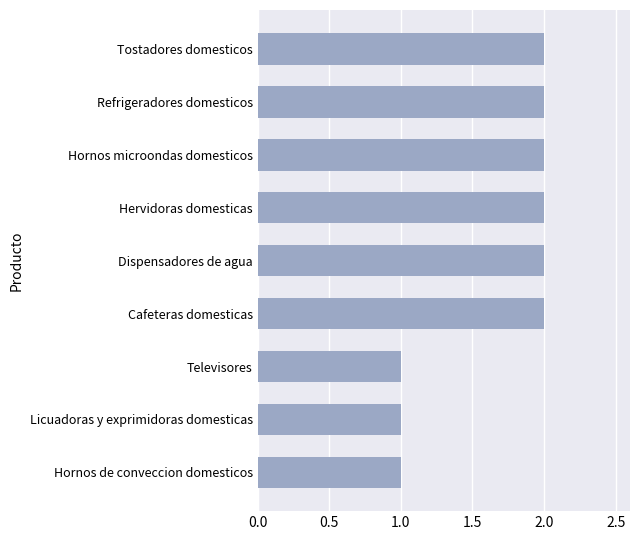

What is the minimum value shown in the chart?

1